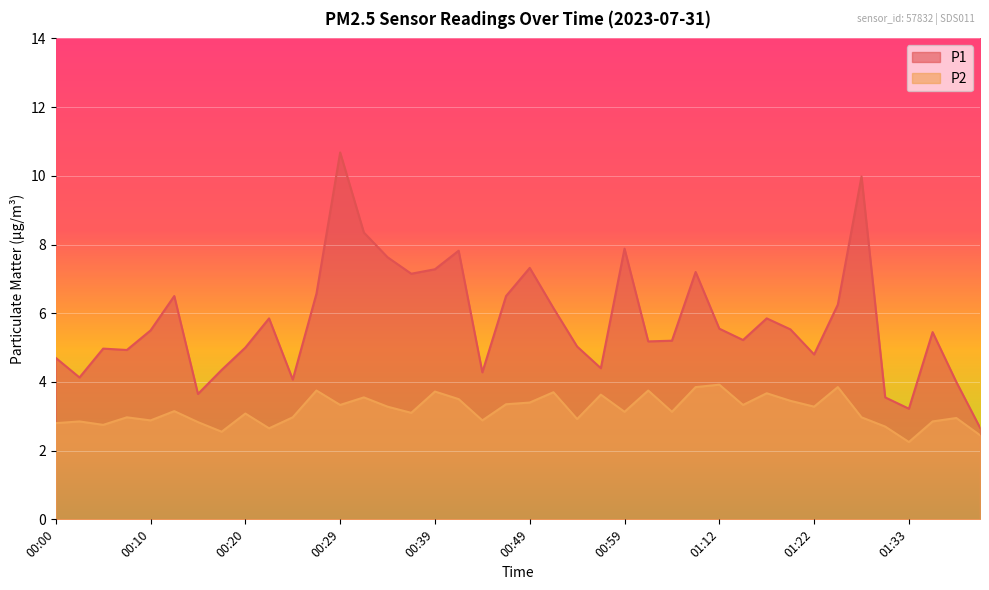

What value does the P2 series have at 01:25?

3.9